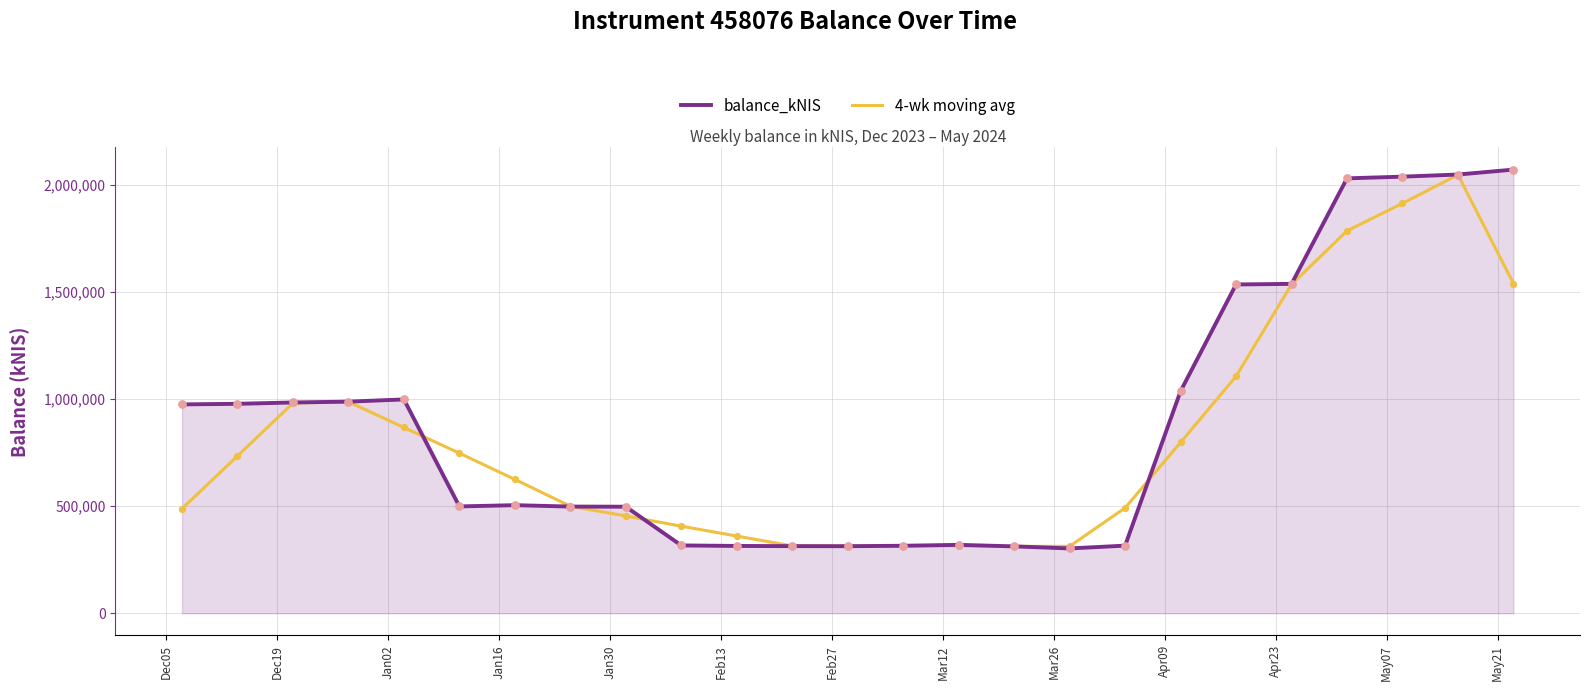

Which series has the widest spread of values?

balance_kNIS